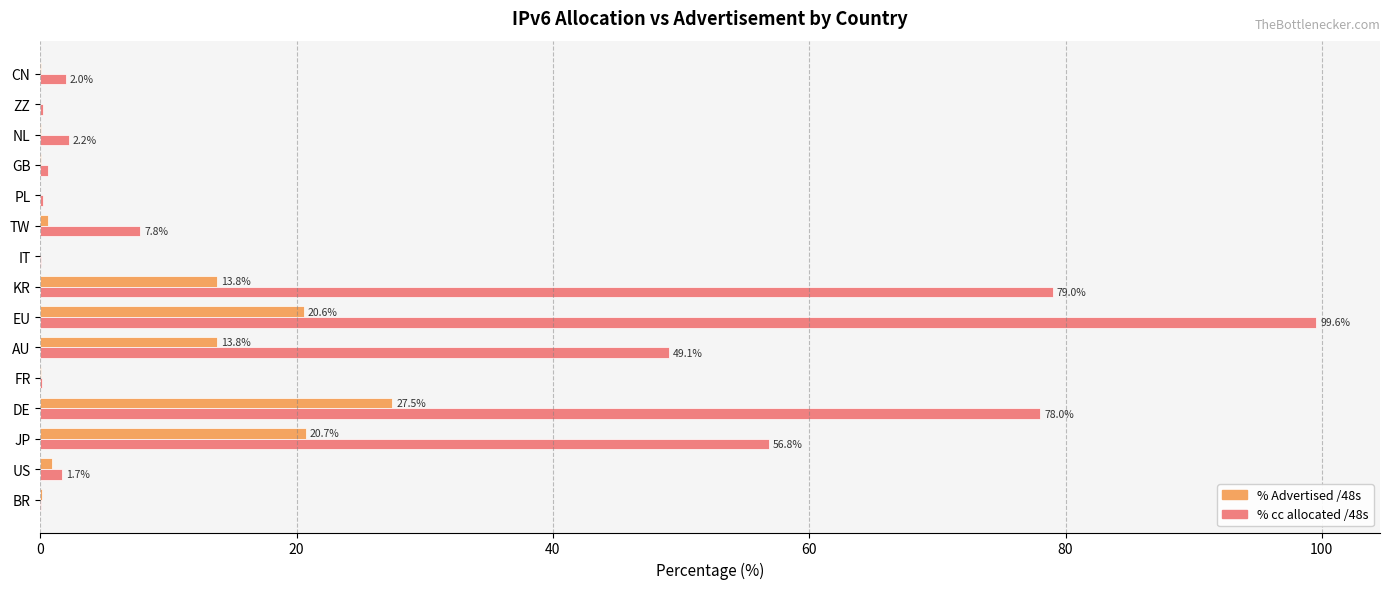

Is it true that % cc allocated /48s equals 133.6 at DE?

False